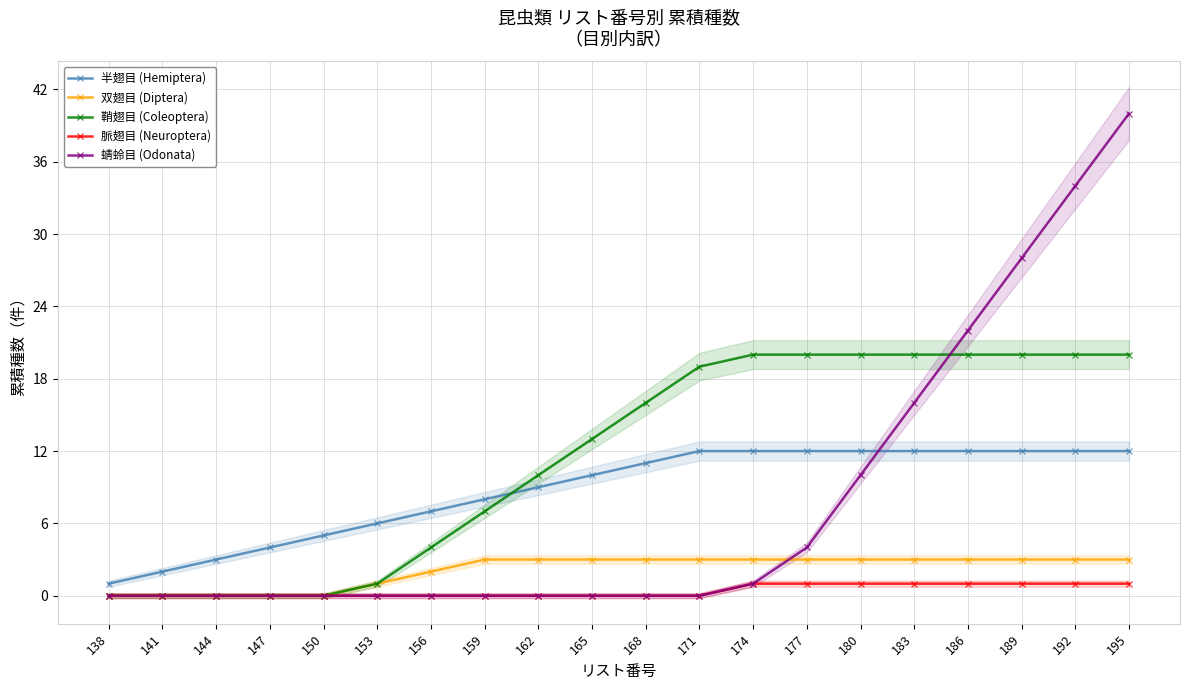

True or false: 脈翅目 (Neuroptera) has a value of 0 at 159.

True